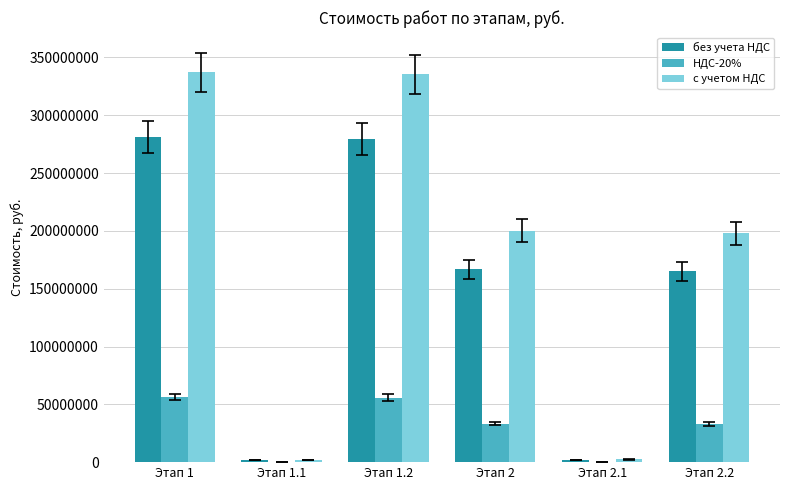

True or false: НДС-20% has a value of 88649699.7 at Этап 1.2.

False